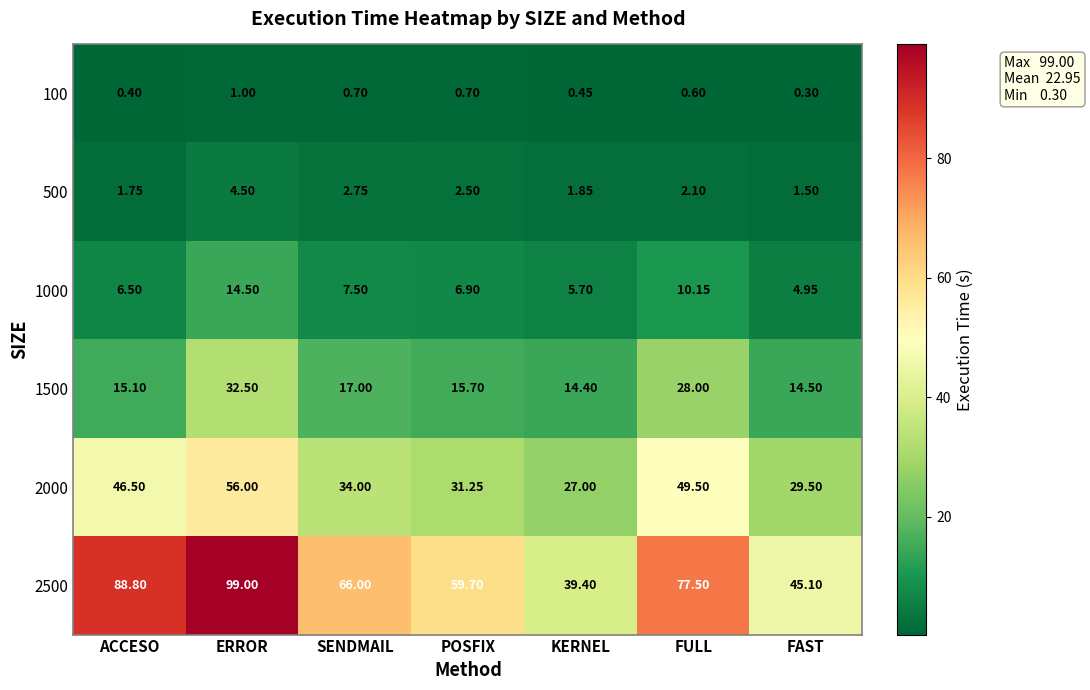

Where does the 1500 series first go above 15?

ACCESO